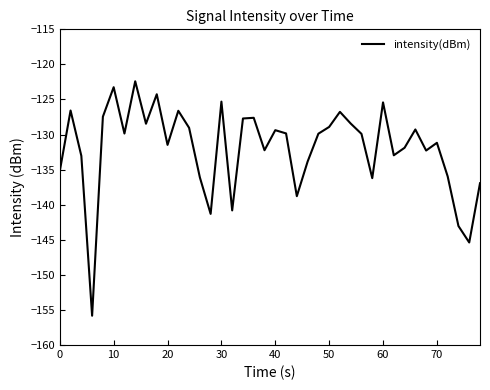

Does the chart have visible grid lines?

No